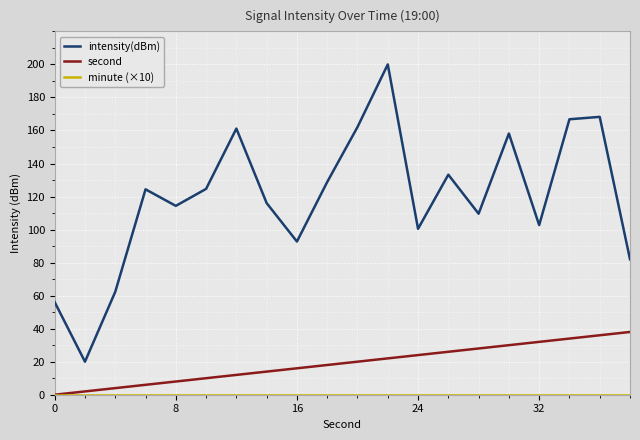

What is the average value of the second series?

19.0